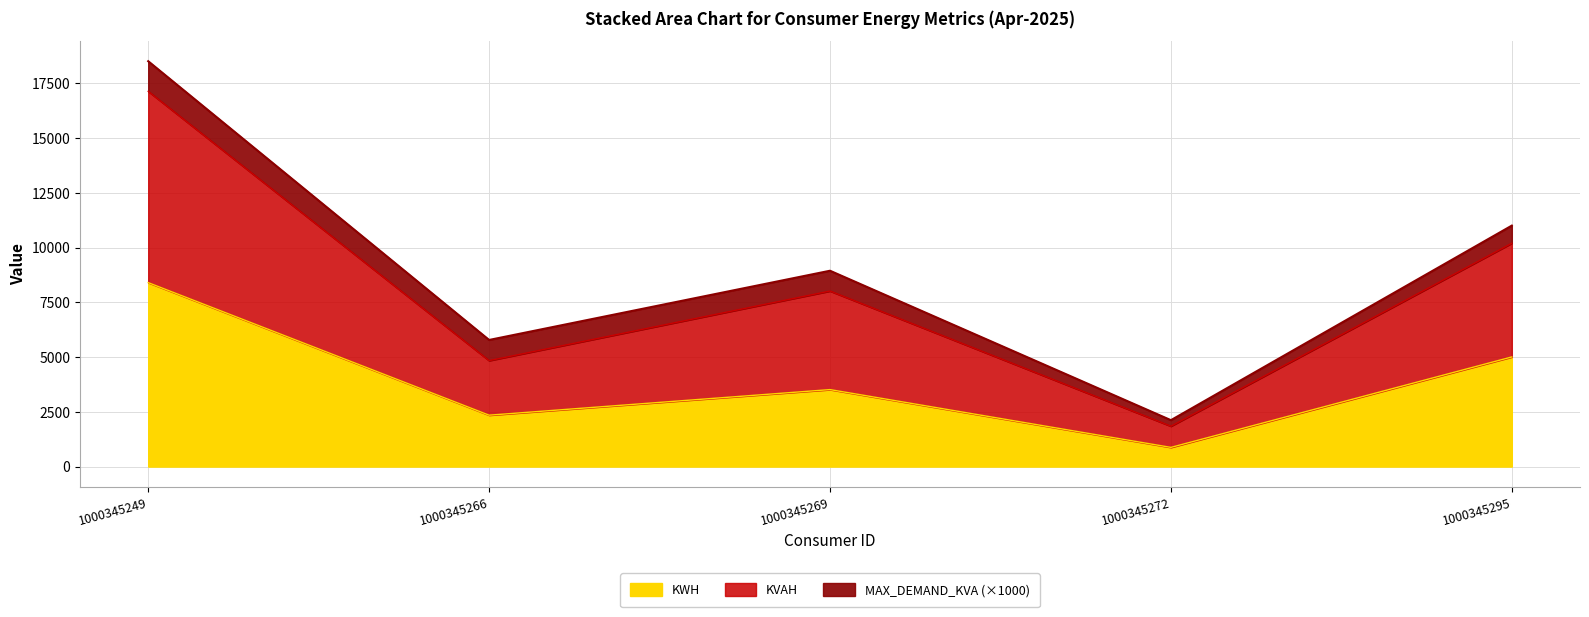

The value of KWH at 1000345269 is 5814. True or false?

False